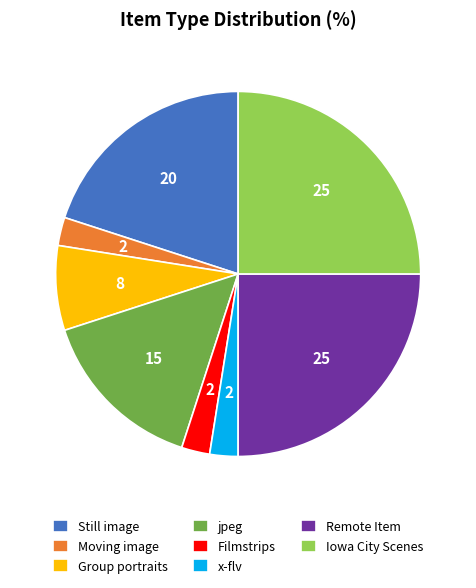

Do Still image and jpeg together represent more than half of the pie?

No